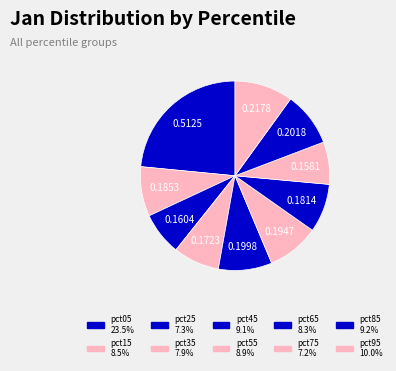

Count the number of slices in the pie.

10